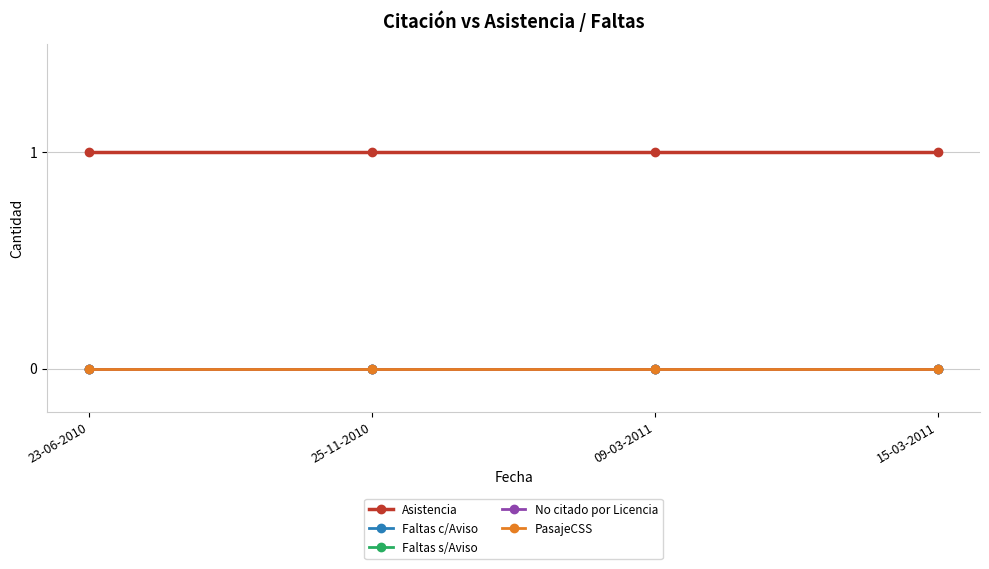

Where is PasajeCSS nearest to the value 0?

23-06-2010